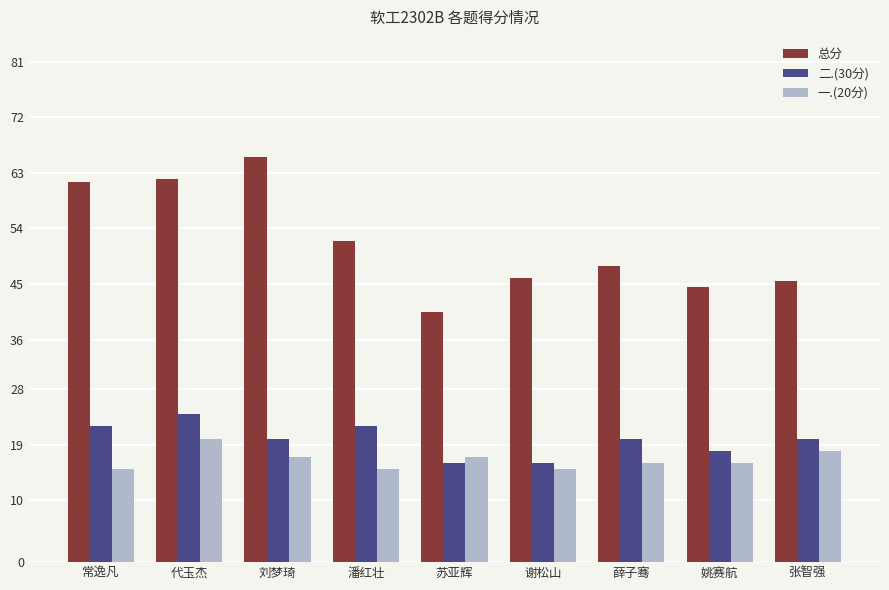

The value of 总分 at 薛子骞 is 48.0. True or false?

True